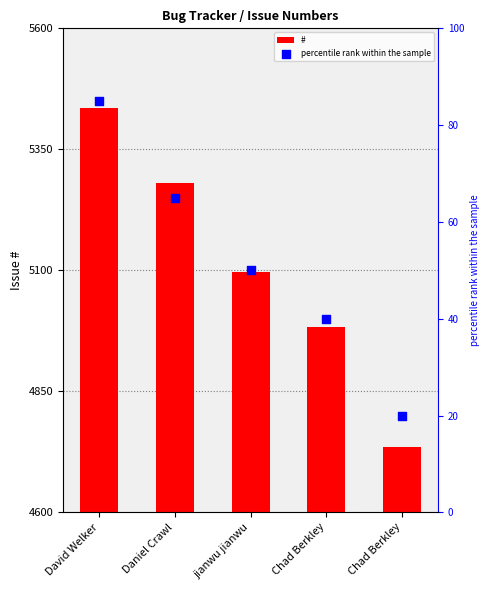

Which series reaches the maximum Y coordinate?

#